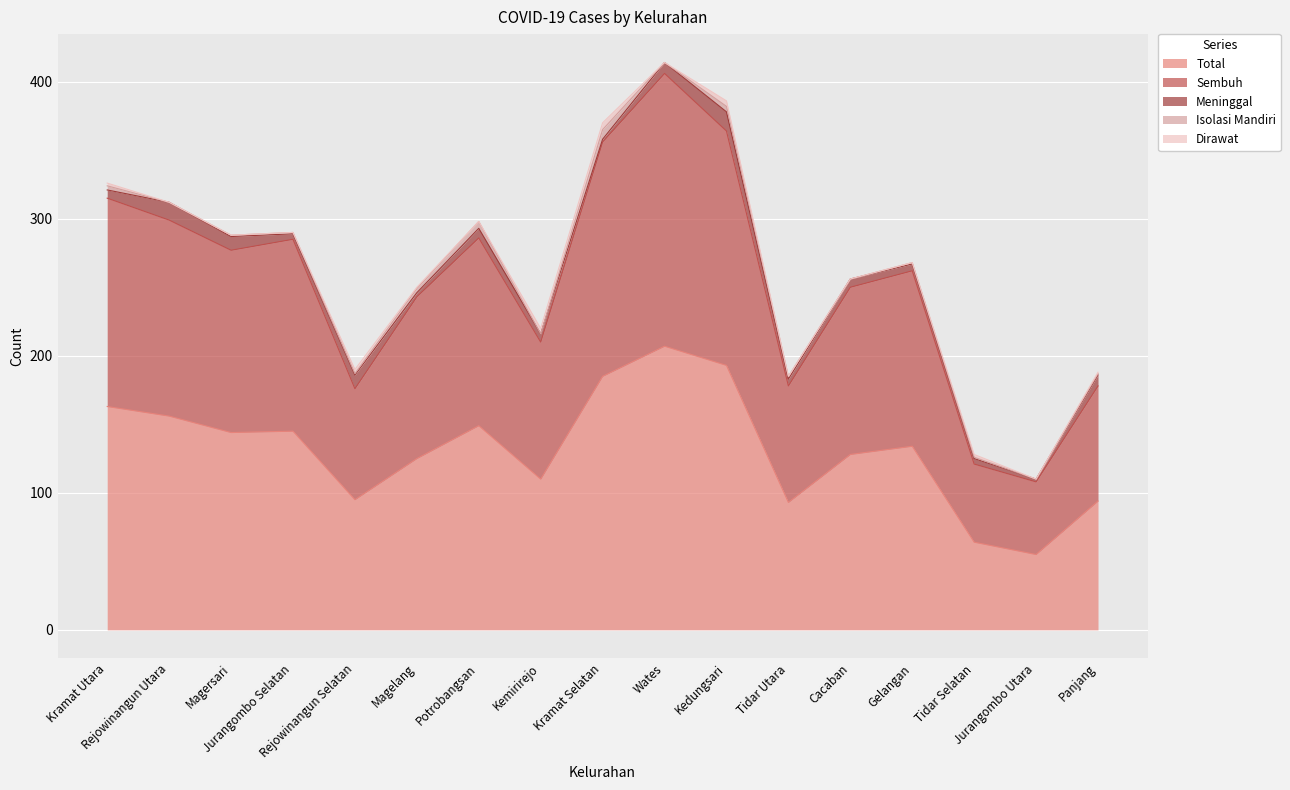

What is the total value across all series at Tidar Selatan?

128